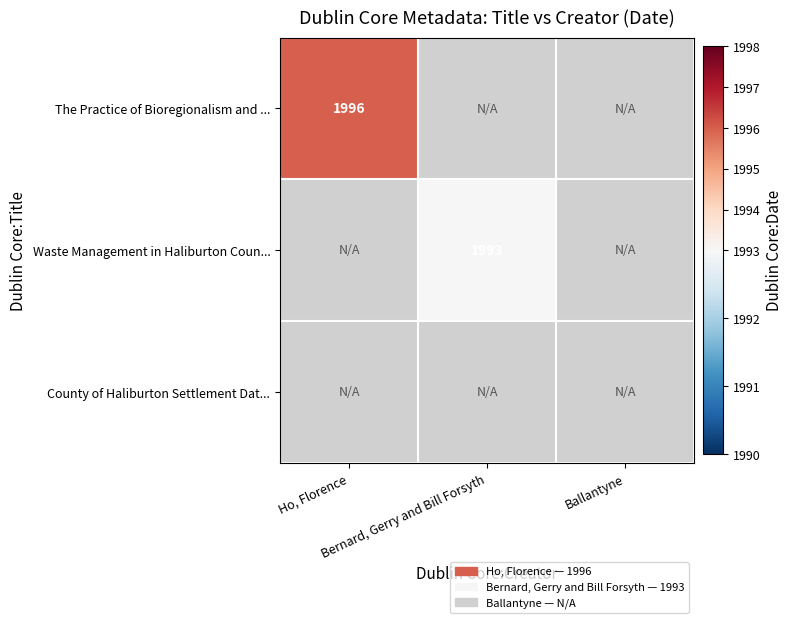

What is the greatest value displayed?

1996